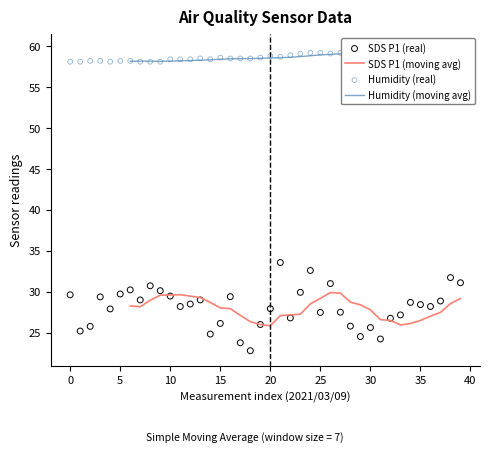

Which series contains the lowest Y value?

SDS_P1